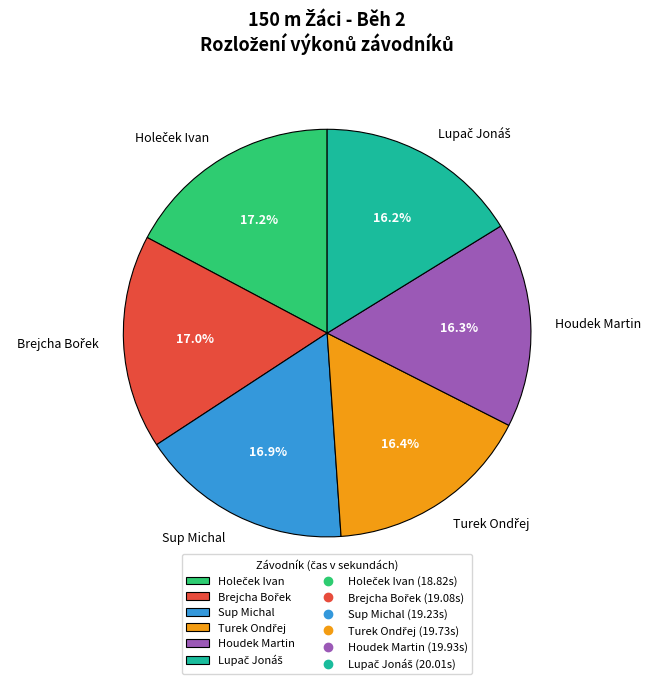

To the nearest percent, what is the average slice percentage?

17%